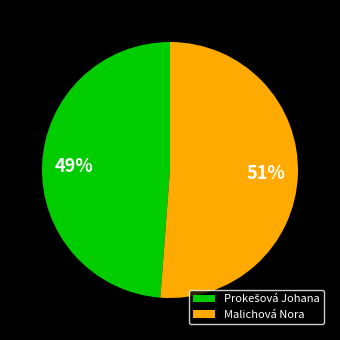

Which category accounts for the majority?

Malichová Nora